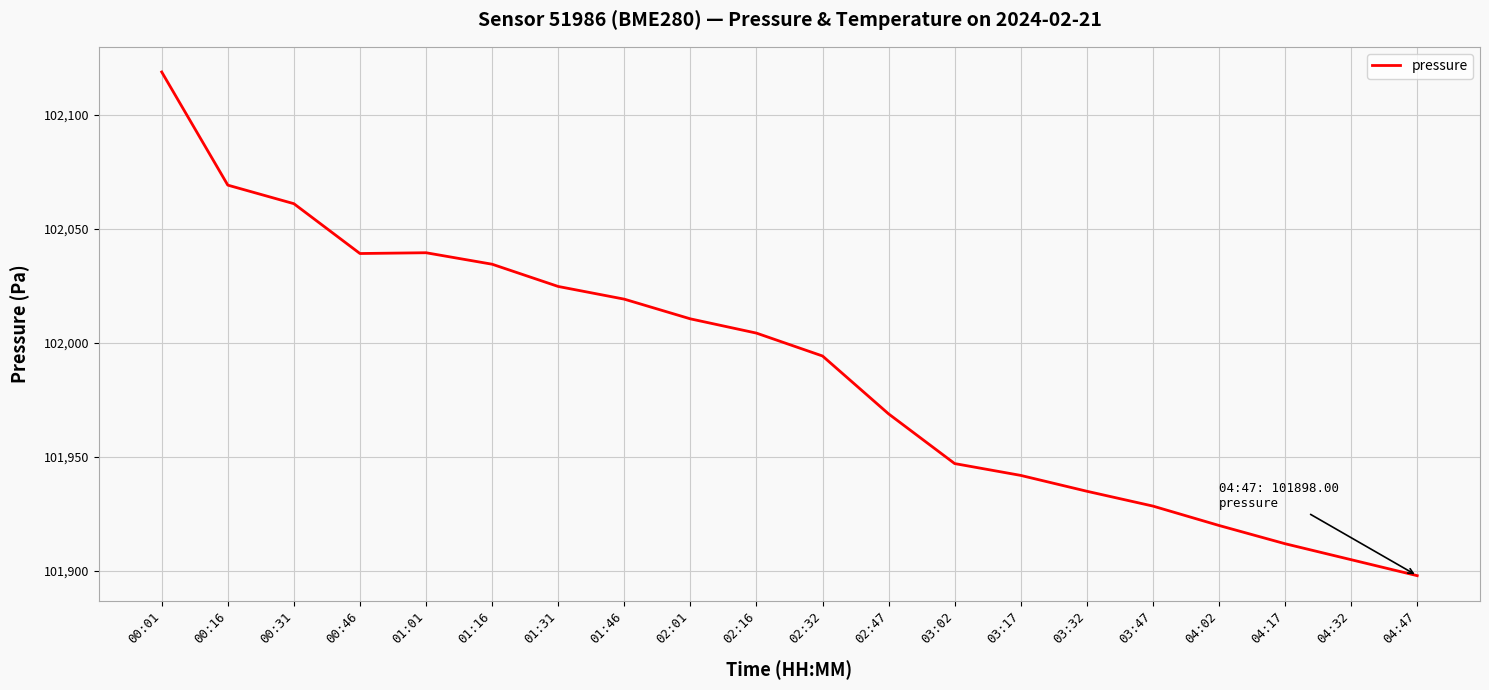

What position from the left is 02:32?

11